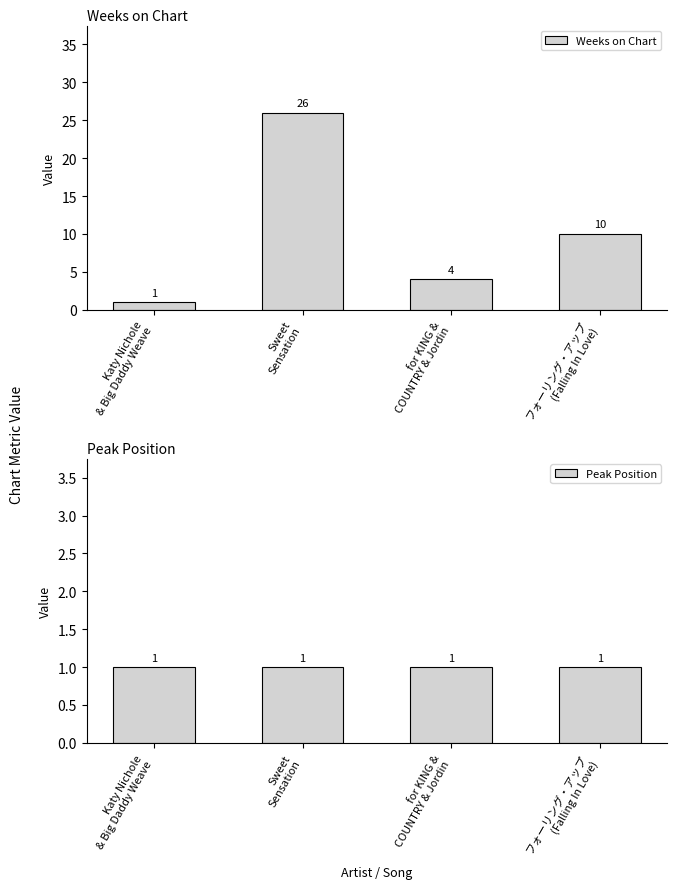

What is the sum of all Peak Position values?

4